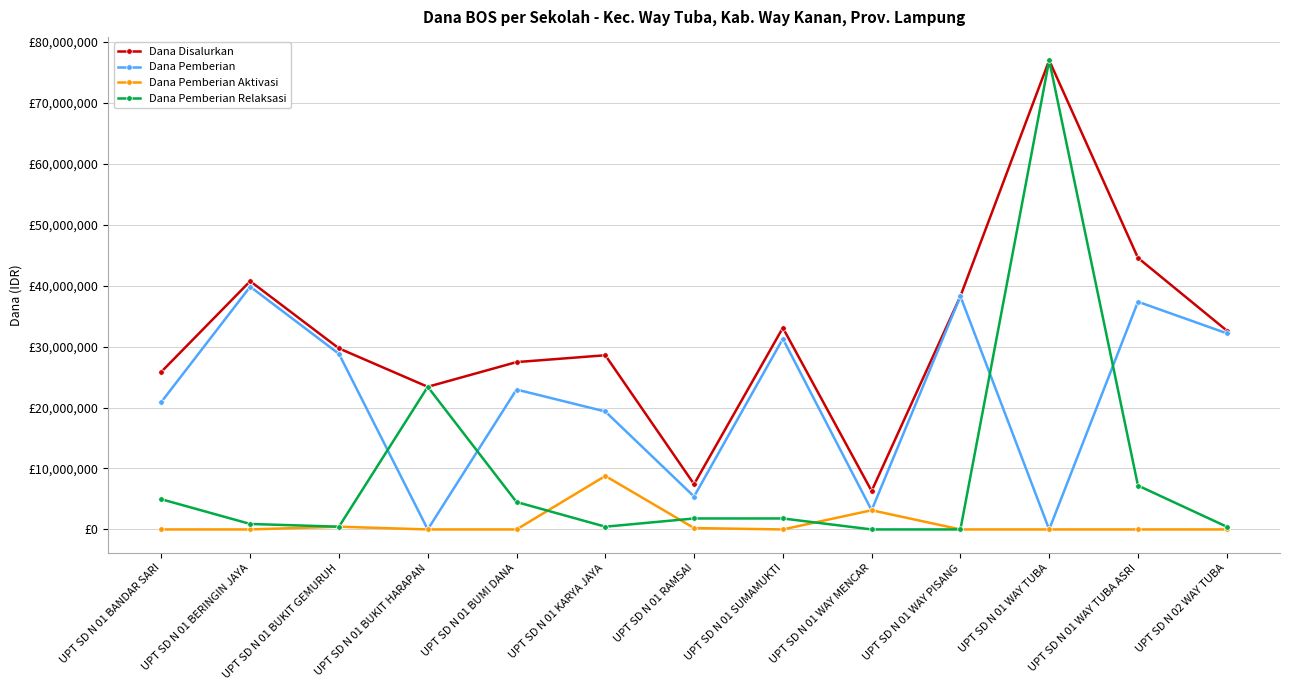

Does the chart have visible grid lines?

Yes